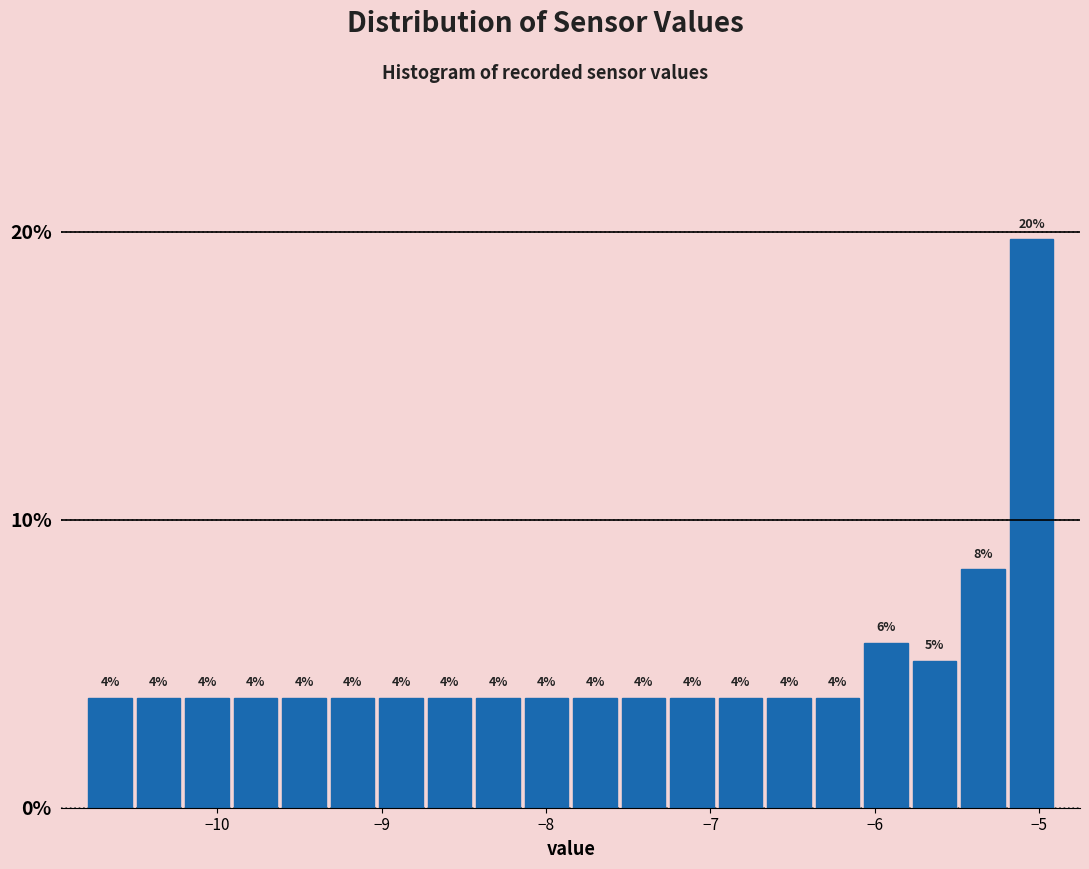

Read against the x-axis, roughly where is the centre of the tallest bar?

-5.0